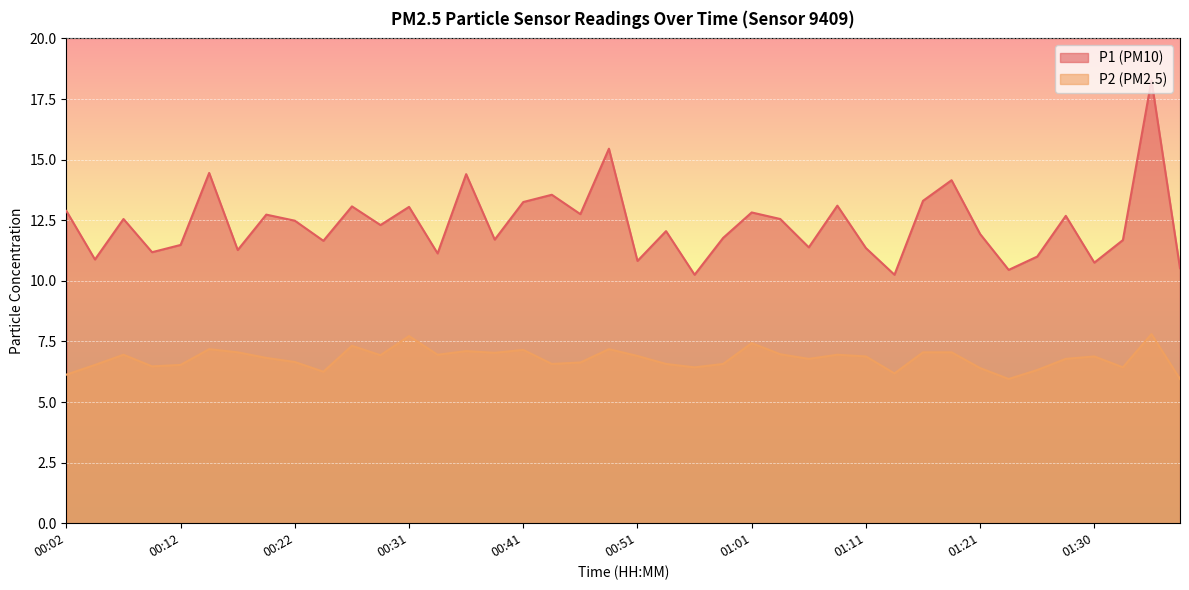

How many distinct data groups are displayed?

2